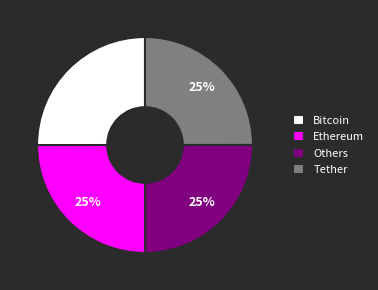

To the nearest percent, what is the average slice percentage?

25%